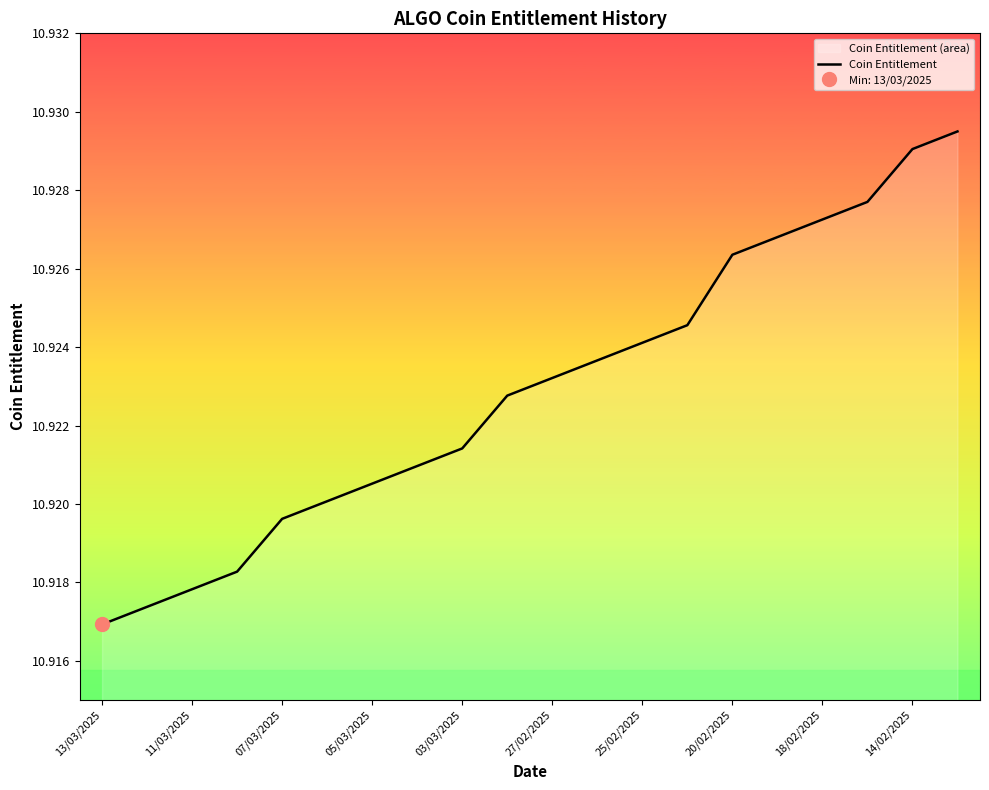

The value of Coin Entitlement at 07/03/2025 is 5.9. True or false?

False